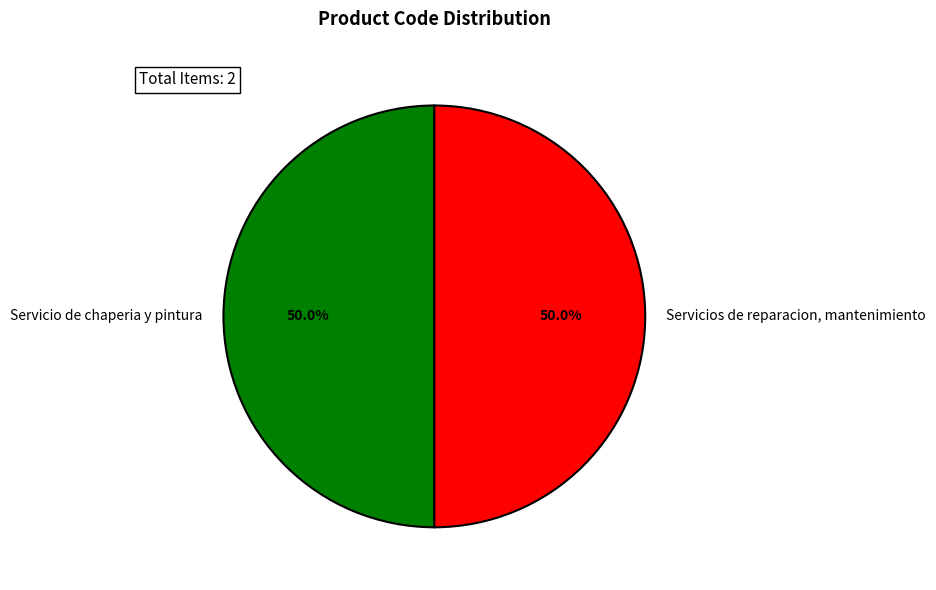

What is the ratio of the value at Servicio de chaperia y pintura to the value at Servicios de reparacion, mantenimiento?

1.0